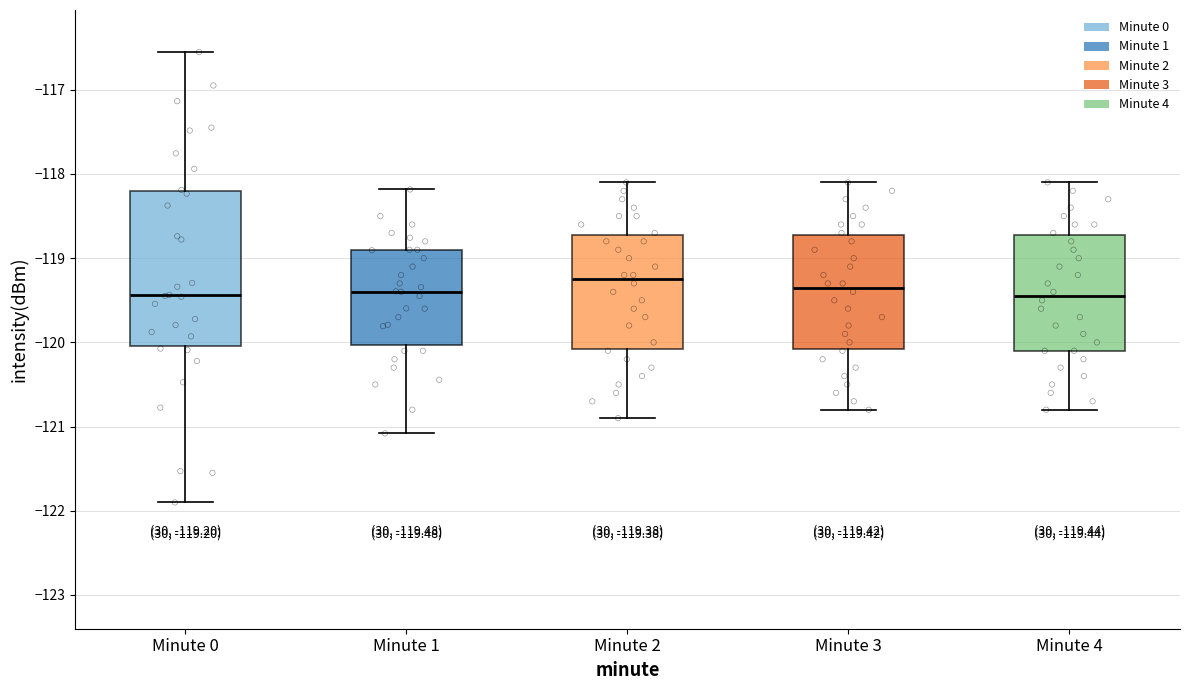

Which box is the tallest, from its lower edge to its upper edge?

Minute 0